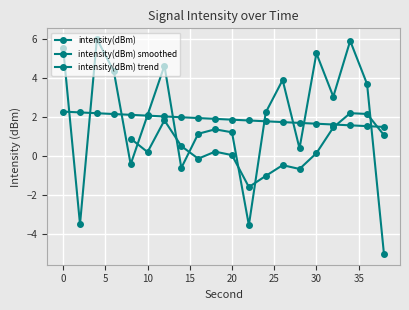

How many values are below zero?

5